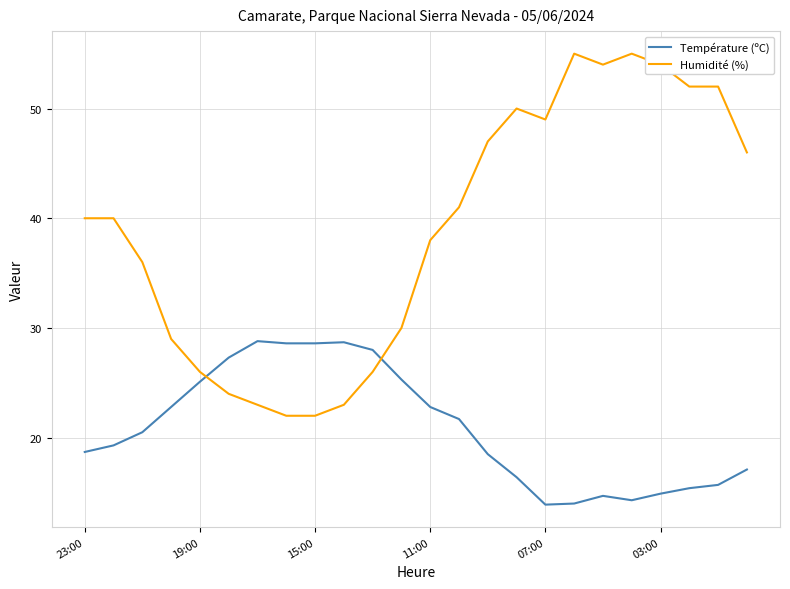

Rank the series by their maximum value, from lowest to highest.

Température (ºC), Humidité (%)